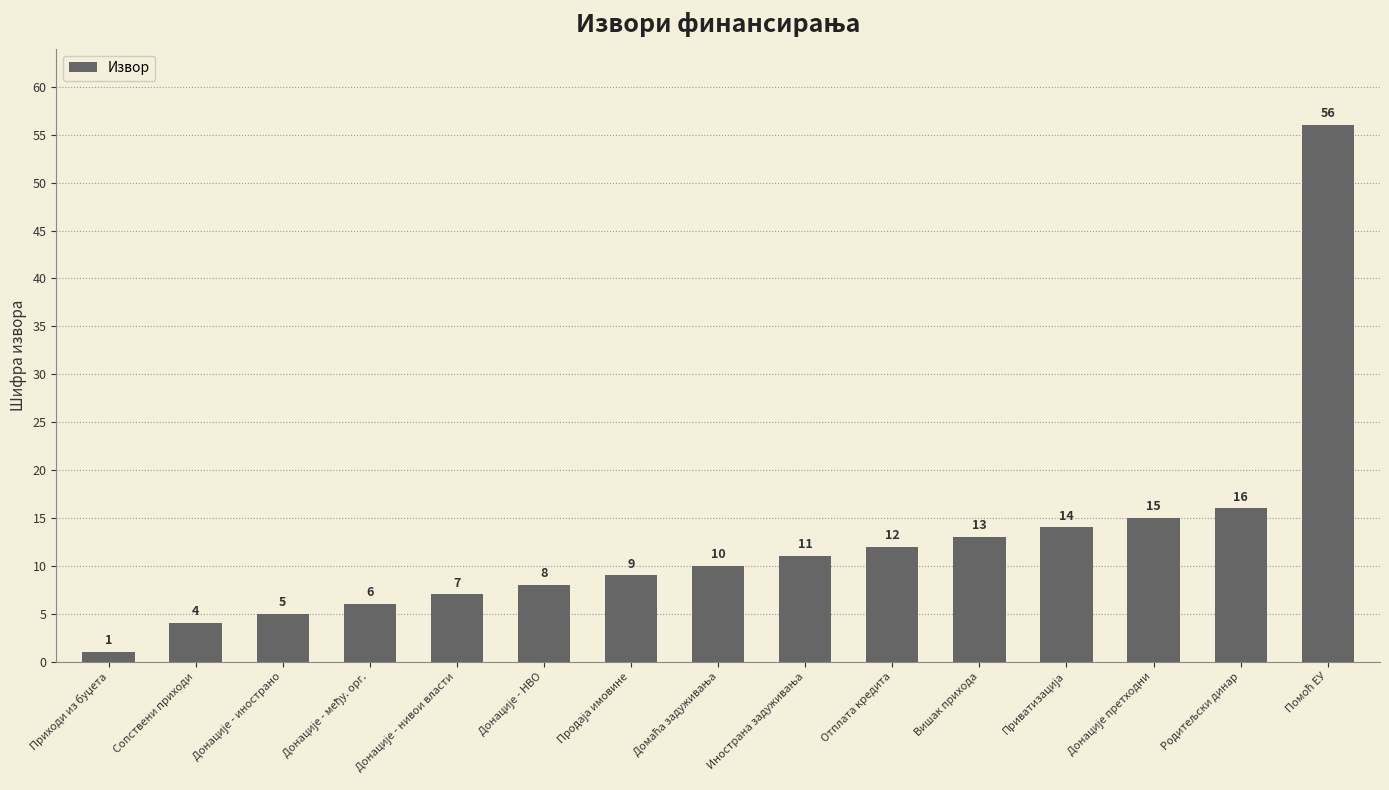

How many bars are there in total?

15